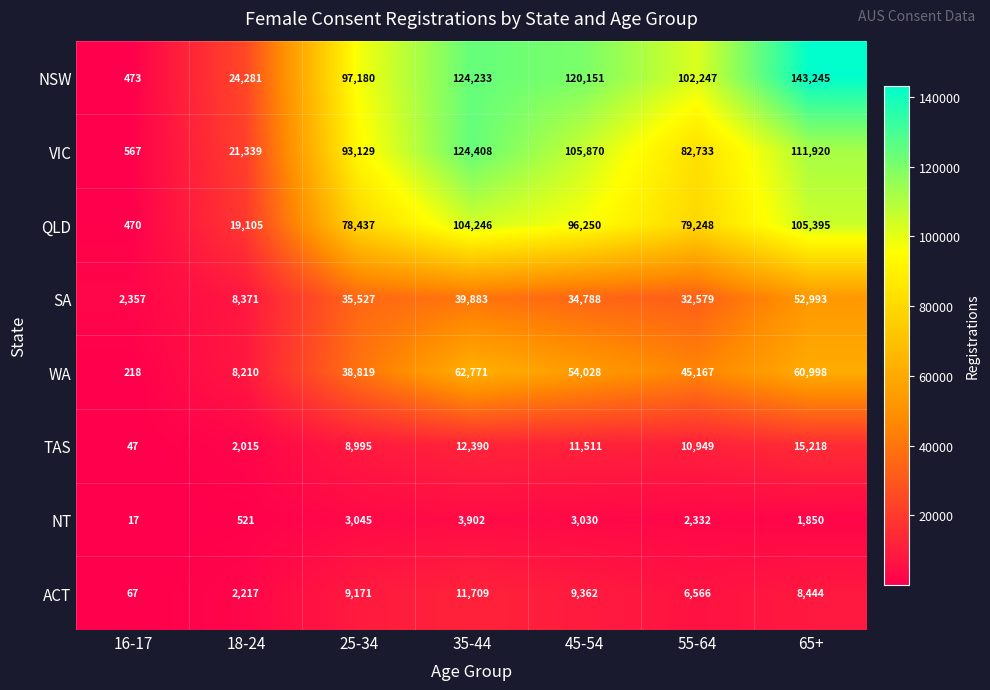

Which category has the lowest value in the VIC series?

16-17